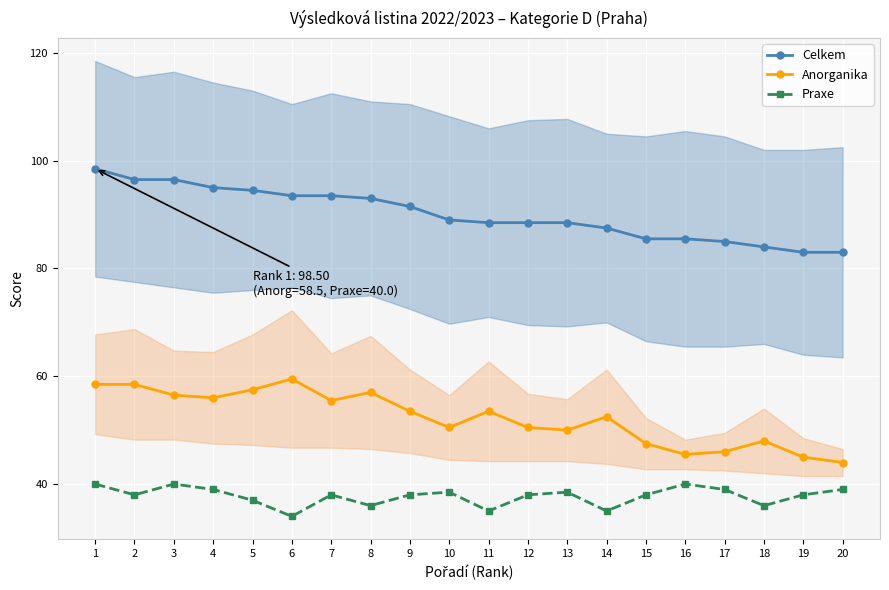

At which label does Anorganika first exceed 53?

1